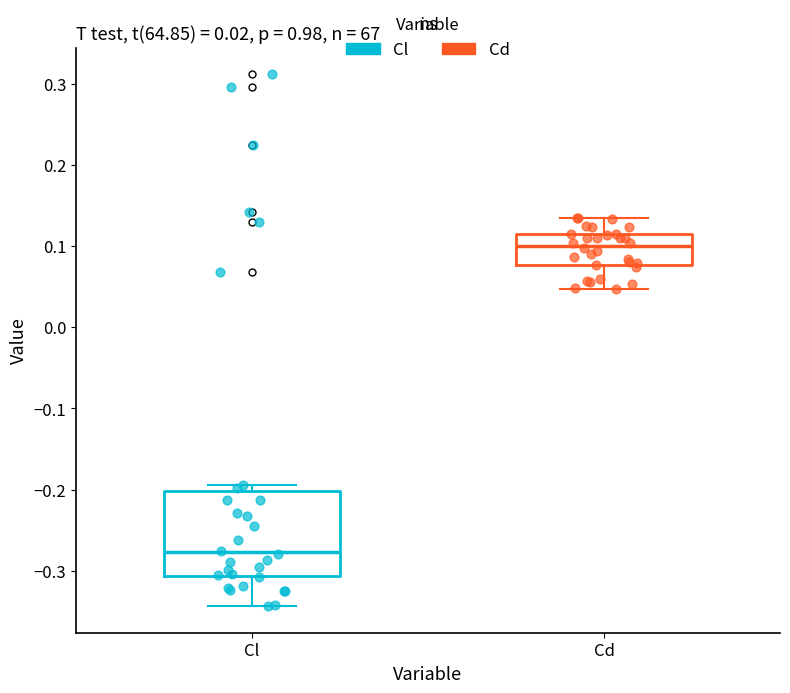

Reading left to right, read every box against the y-axis: the position of its median line, the range the box covers, and the ends of its whiskers. The values are not printed on the chart, so give them approximately, as read against the axis.

Cl: median -0.28, box -0.31 to -0.20, whiskers -0.34 to -0.19
Cd: median 0.10, box 0.08 to 0.11, whiskers 0.05 to 0.13